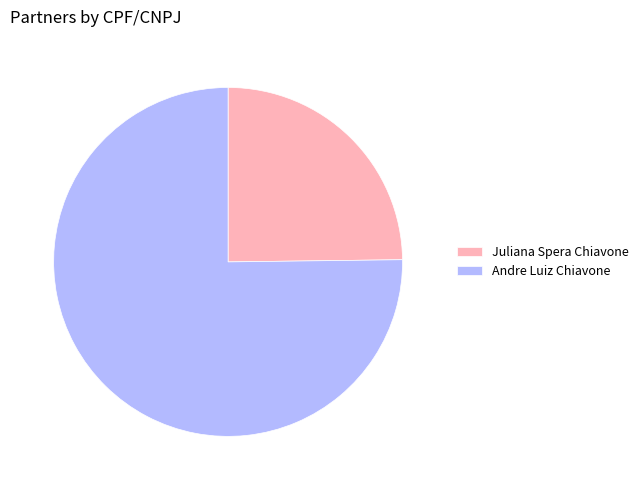

Which slice is the smallest?

Juliana Spera Chiavone